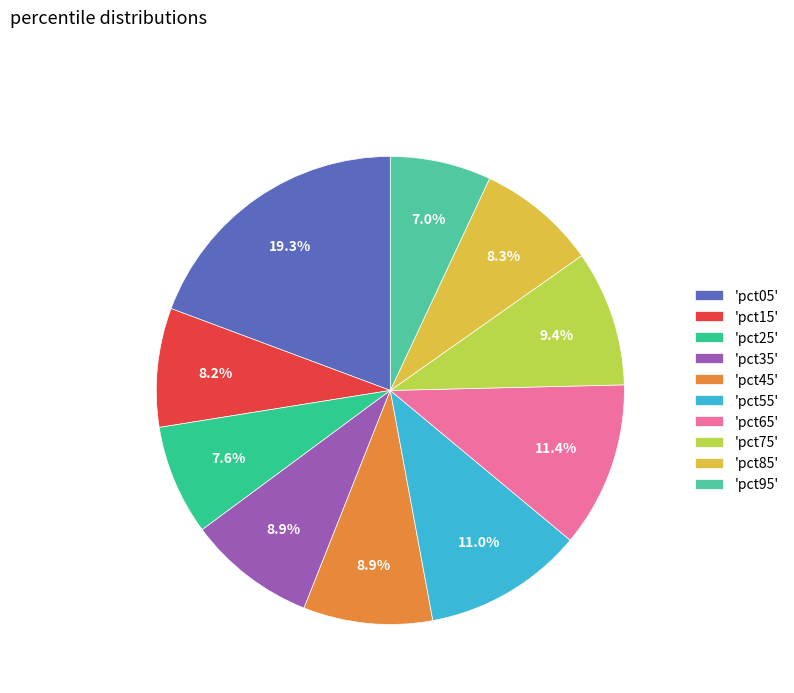

Count the number of slices in the pie.

10